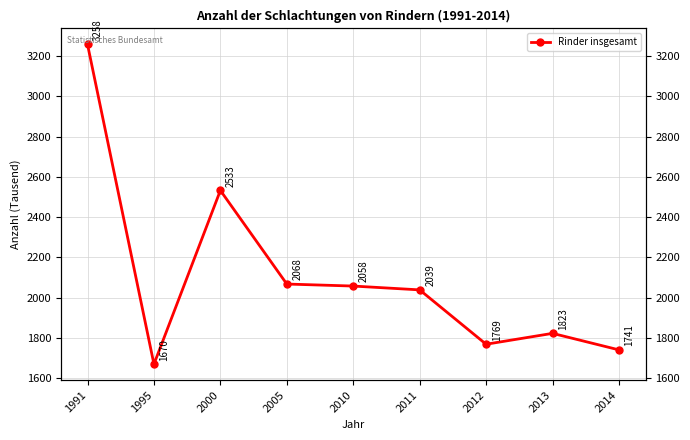

Where does the data first go above 2039?

1991